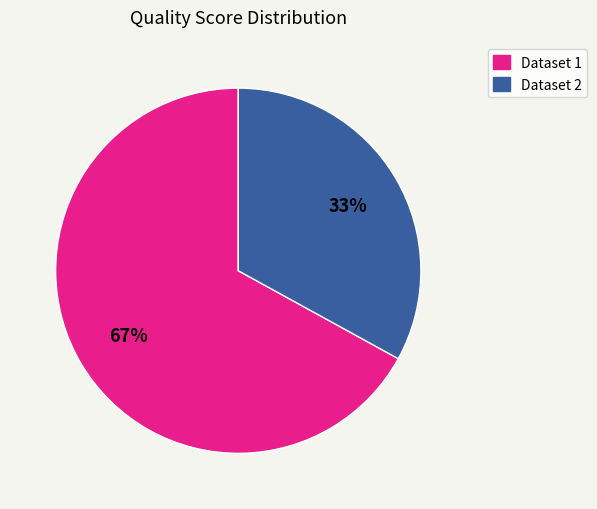

Does any single category account for the majority?

Yes